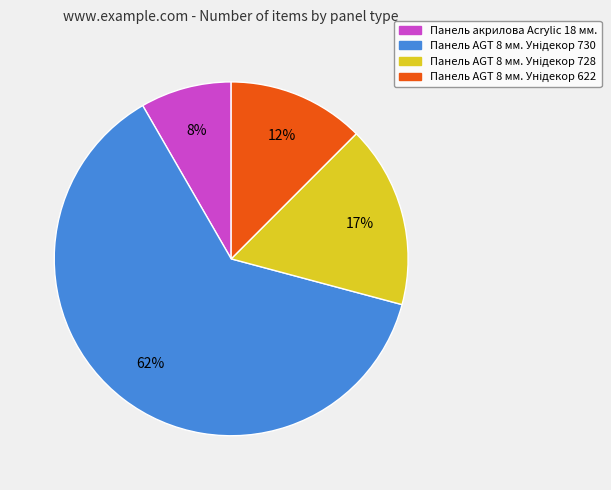

True or false: Панель акрилова Acrylic 18 мм. accounts for 8% of the total.

True